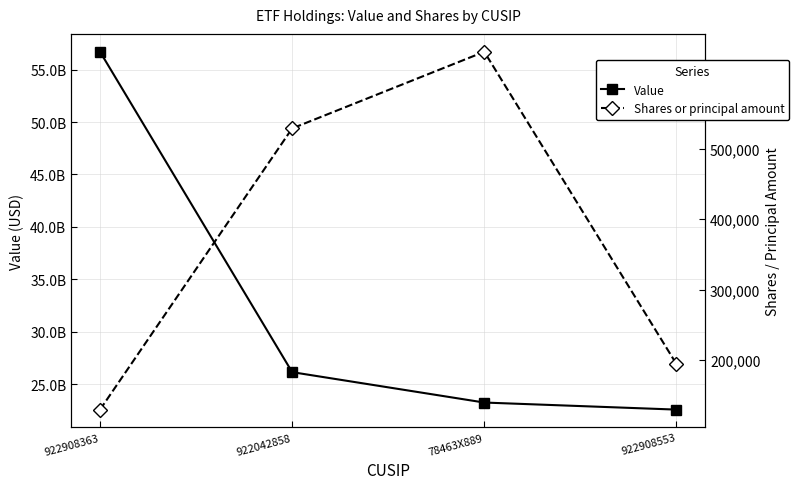

What are all the series names shown in the legend?

Value, Shares or principal amount